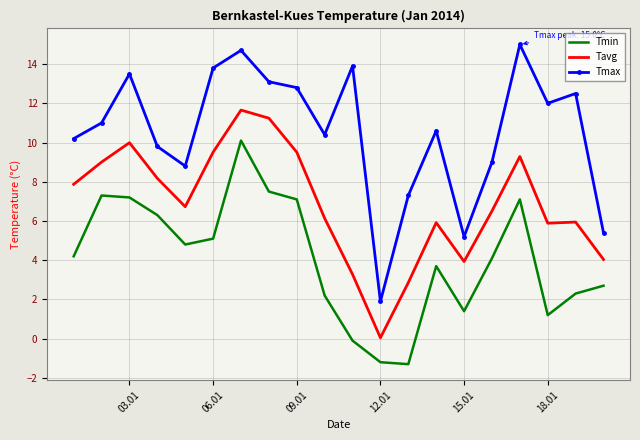

Rank the series by their average value, from highest to lowest.

Tmax, Tavg, Tmin